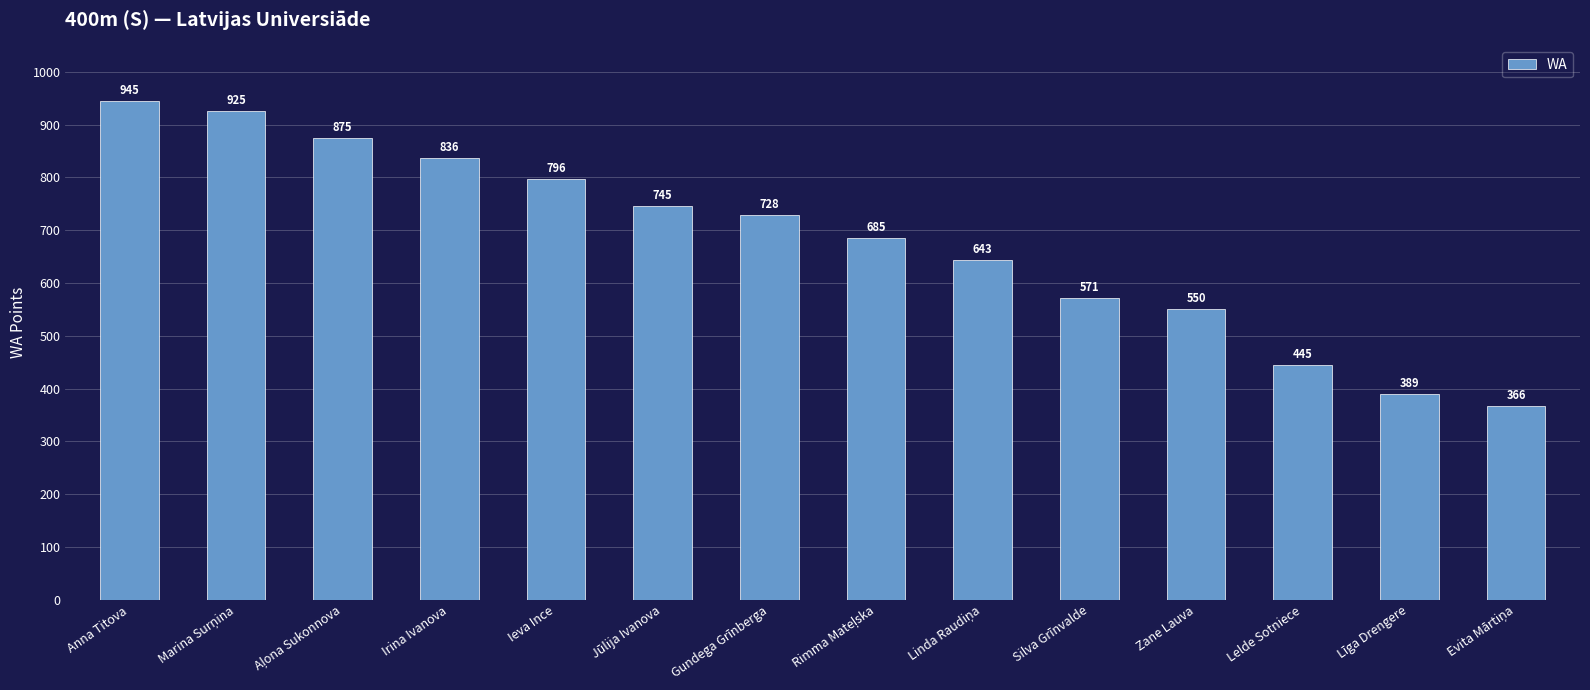

What is the minimum value shown in the chart?

366